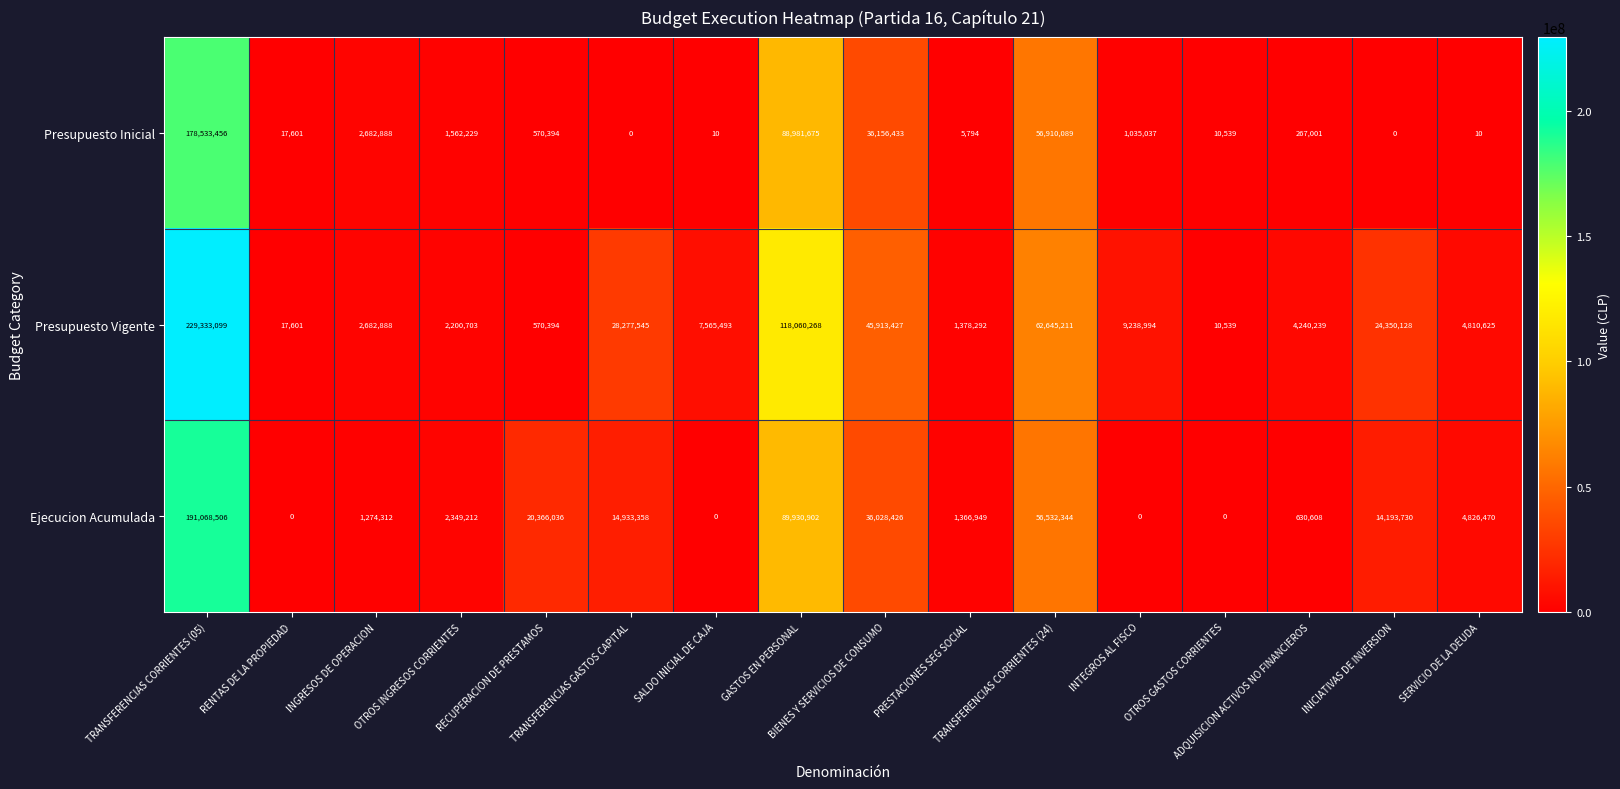

Rank the series by their average value, from lowest to highest.

Presupuesto Inicial, Ejecucion Acumulada, Presupuesto Vigente